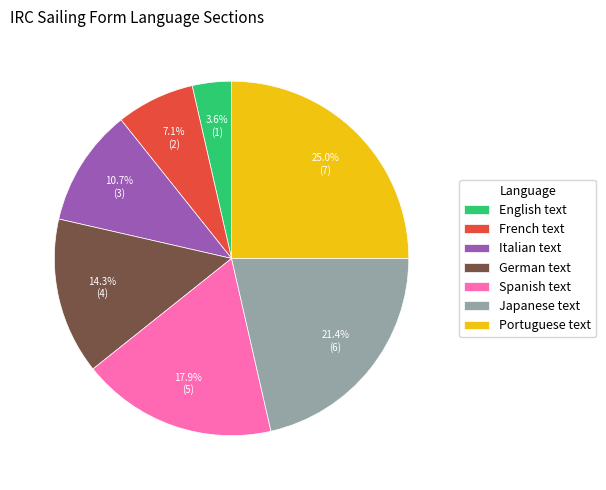

To the nearest percent, what is the difference between the Japanese text and German text slice percentages?

7%